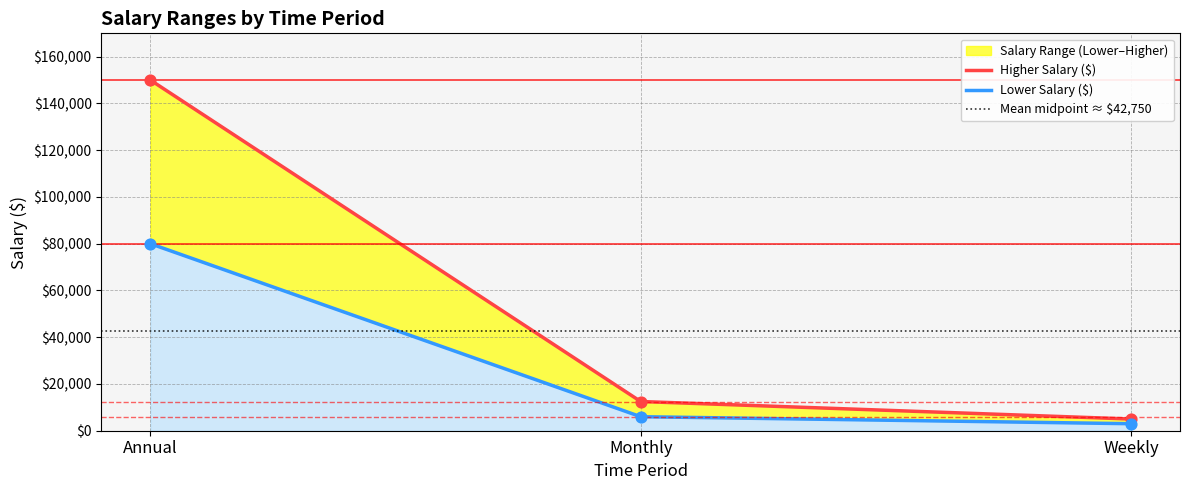

At which category is the sum across all series the highest?

Annual